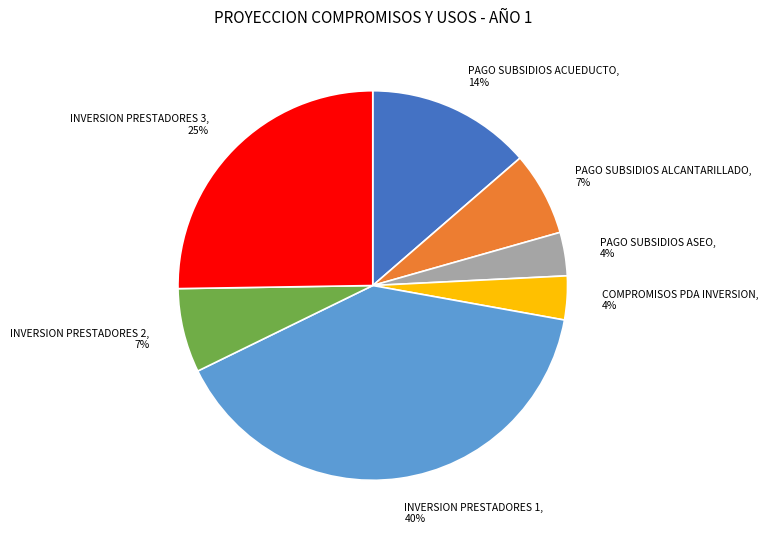

Is it true that PAGO SUBSIDIOS ACUEDUCTO is 14% of the pie?

True